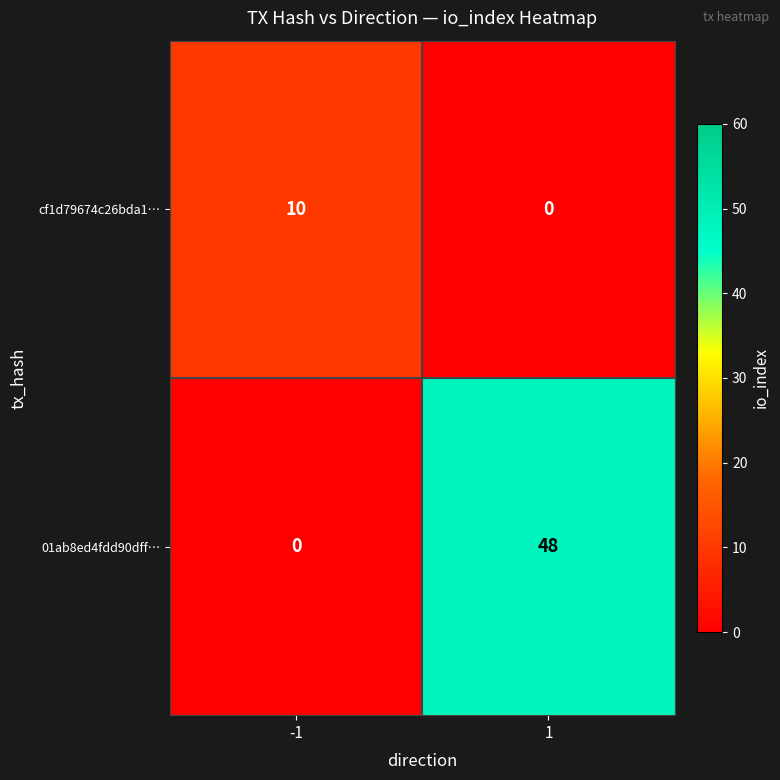

Reading left to right, list all the values displayed in this chart.

cf1d79674c26bda1…: -1=10	1=0
01ab8ed4fdd90dff…: -1=0	1=48